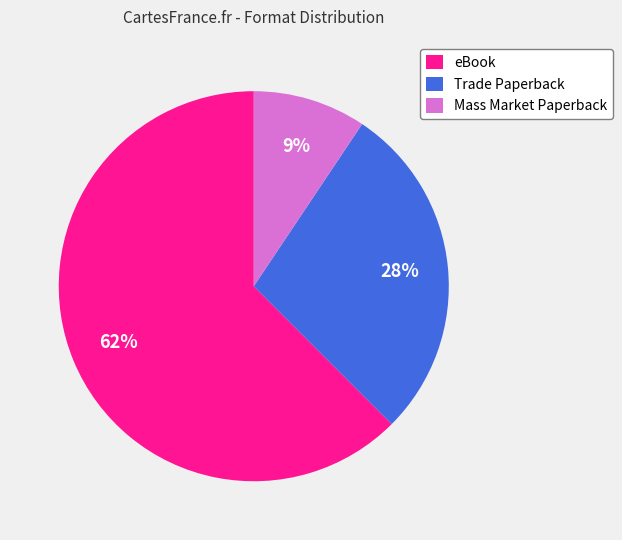

True or false: eBook accounts for 50% of the total.

False